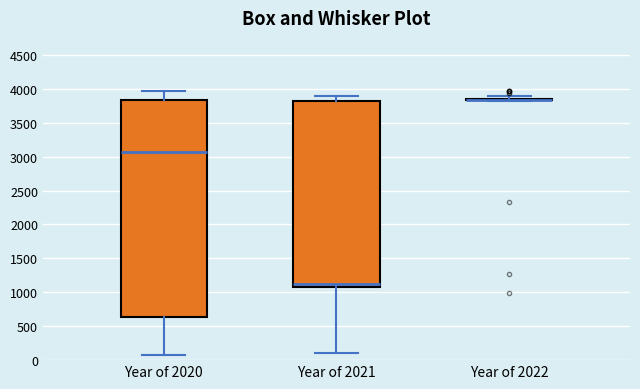

Reading left to right, read every box against the y-axis: the position of its median line, the range the box covers, and the ends of its whiskers. The values are not printed on the chart, so give them approximately, as read against the axis.

Year of 2020: median 3050, box 650 to 3850, whiskers 50 to 3950
Year of 2021: median 1100 (just above the box's lower edge), box 1100 to 3800, whiskers 100 to 3900
Year of 2022: box collapsed to a line at 3850, whiskers 3800 to 3900